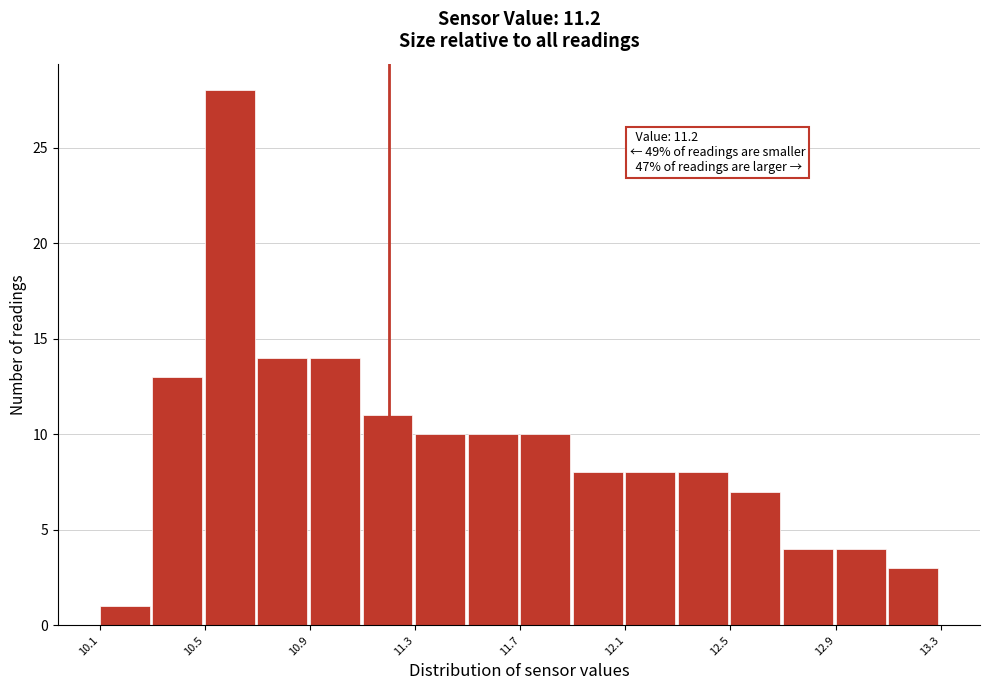

Which range on the x-axis has the tallest bar?

10.5 to 10.7